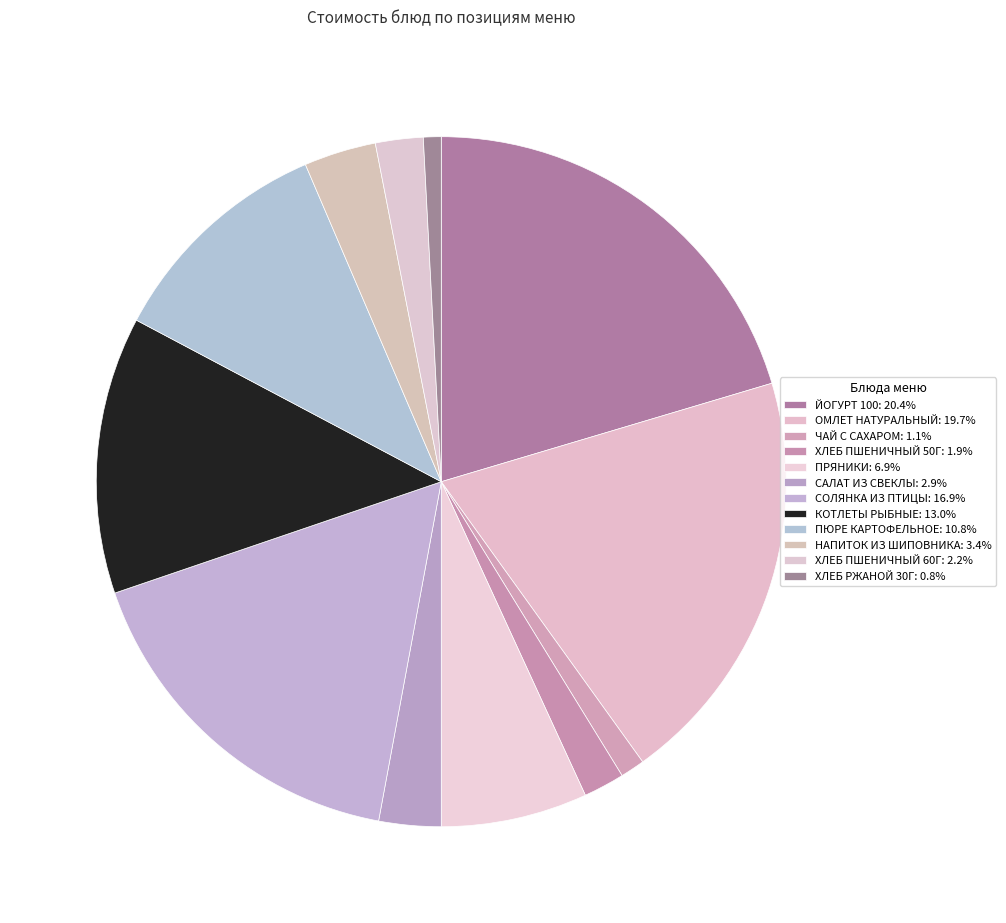

Rank the categories by value from lowest to highest.

ХЛЕБ РЖАНОЙ 30Г, ЧАЙ С САХАРОМ, ХЛЕБ ПШЕНИЧНЫЙ 50Г, ХЛЕБ ПШЕНИЧНЫЙ 60Г, САЛАТ ИЗ СВЕКЛЫ, НАПИТОК ИЗ ШИПОВНИКА, ПРЯНИКИ, ПЮРЕ КАРТОФЕЛЬНОЕ, КОТЛЕТЫ РЫБНЫЕ, СОЛЯНКА ИЗ ПТИЦЫ, ОМЛЕТ НАТУРАЛЬНЫЙ, ЙОГУРТ 100